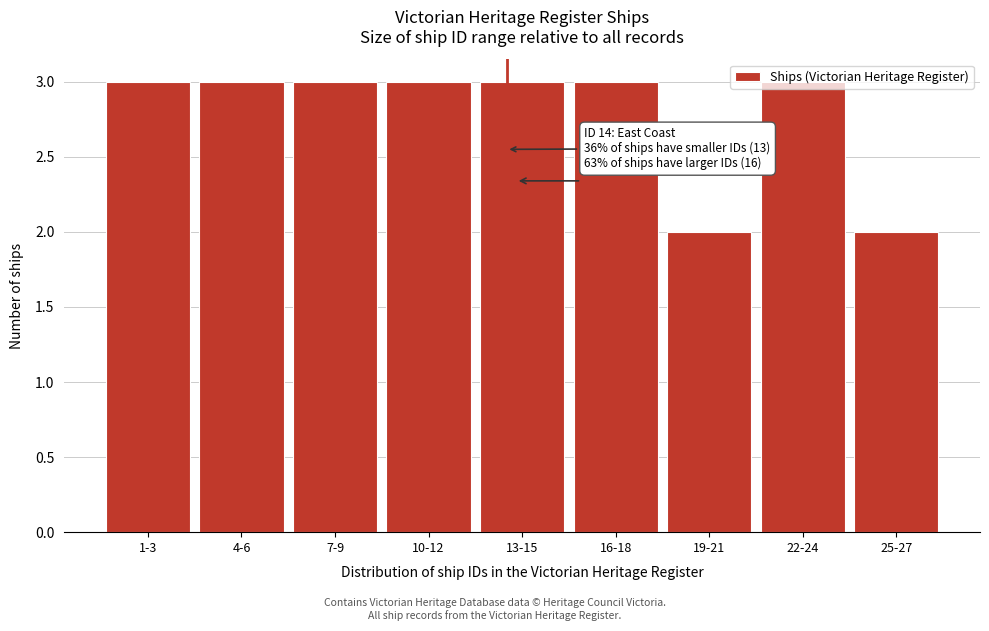

Approximately how many times larger is the value at 4-6 compared to 1-3?

1.0